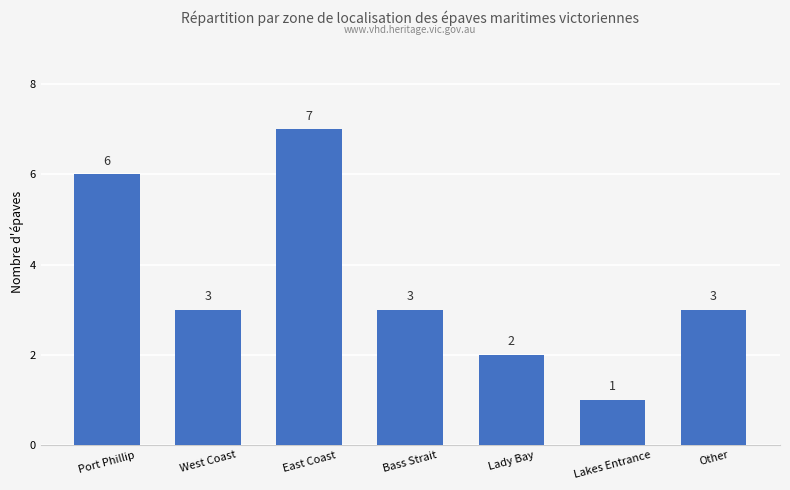

Read the value at Port Phillip.

6